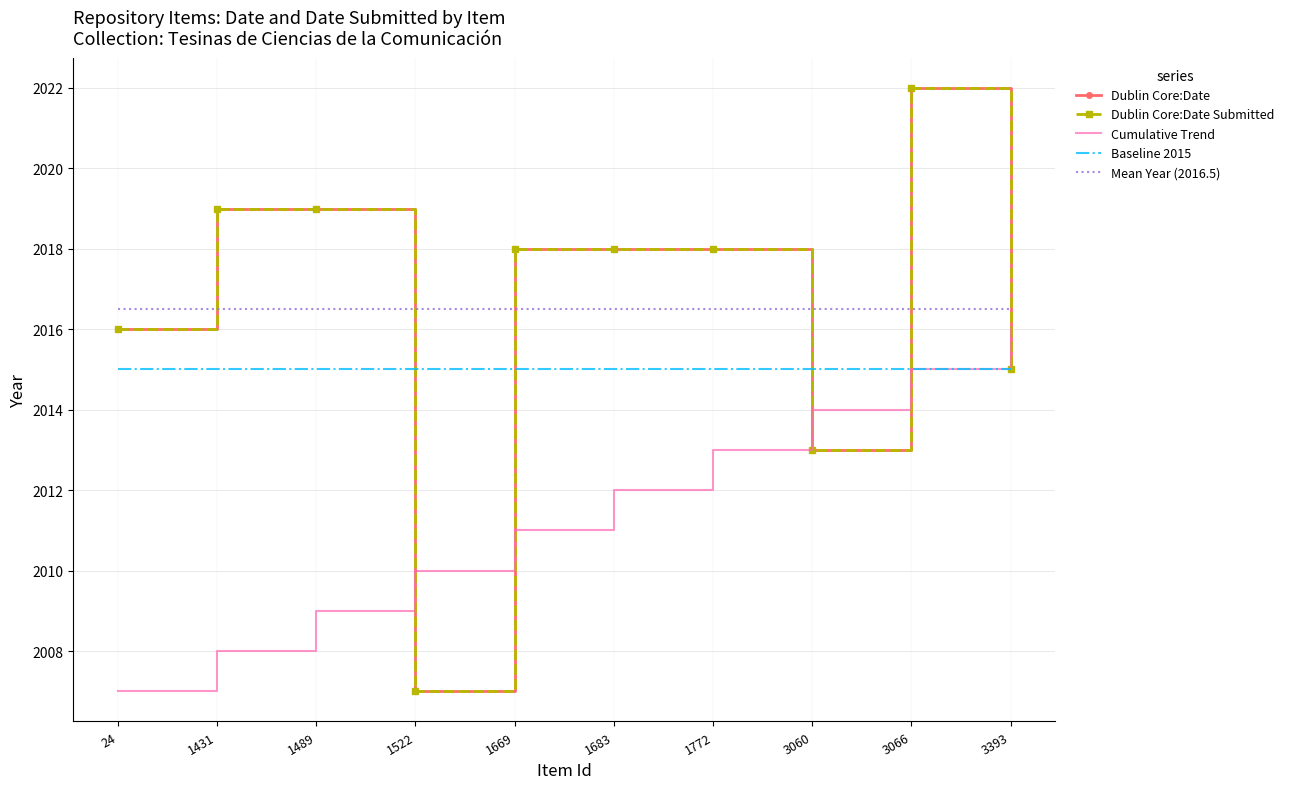

How many data points in Dublin Core:Date Submitted are less than 2018?

4